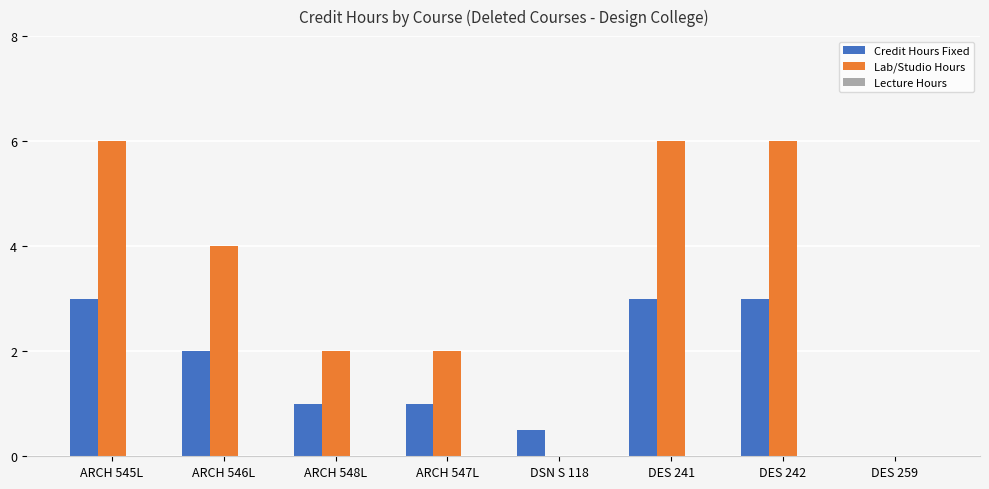

How many categories are shown in the chart?

8